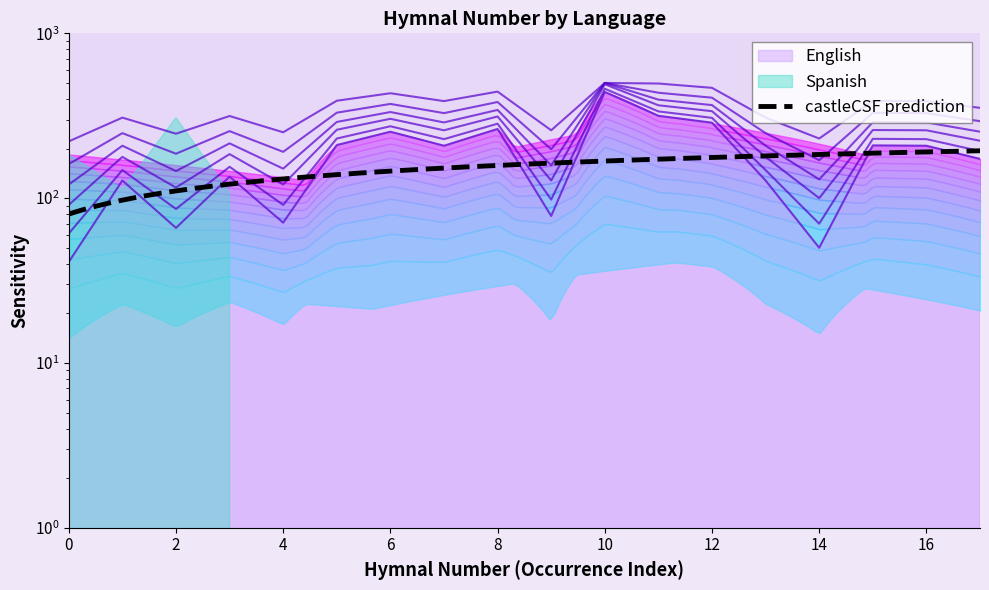

Reading left to right, what are all the values shown in this chart?

41	128	66	135	71	210	253	208	263	78	441	316	287	128	50	209	208	173